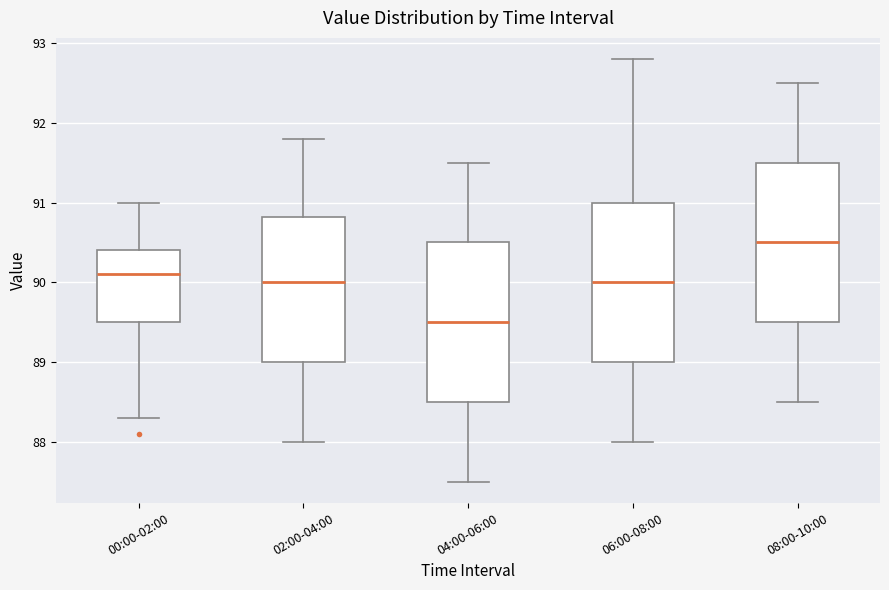

Which box's median line is the lowest?

04:00-06:00